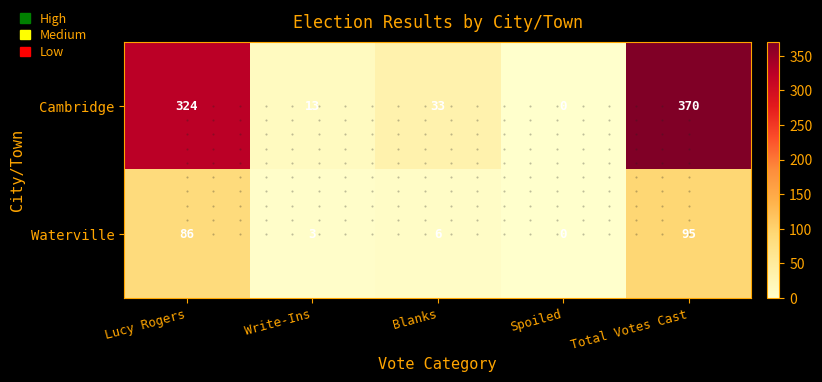

At Write-Ins, list the series in order from largest to smallest.

Cambridge, Waterville